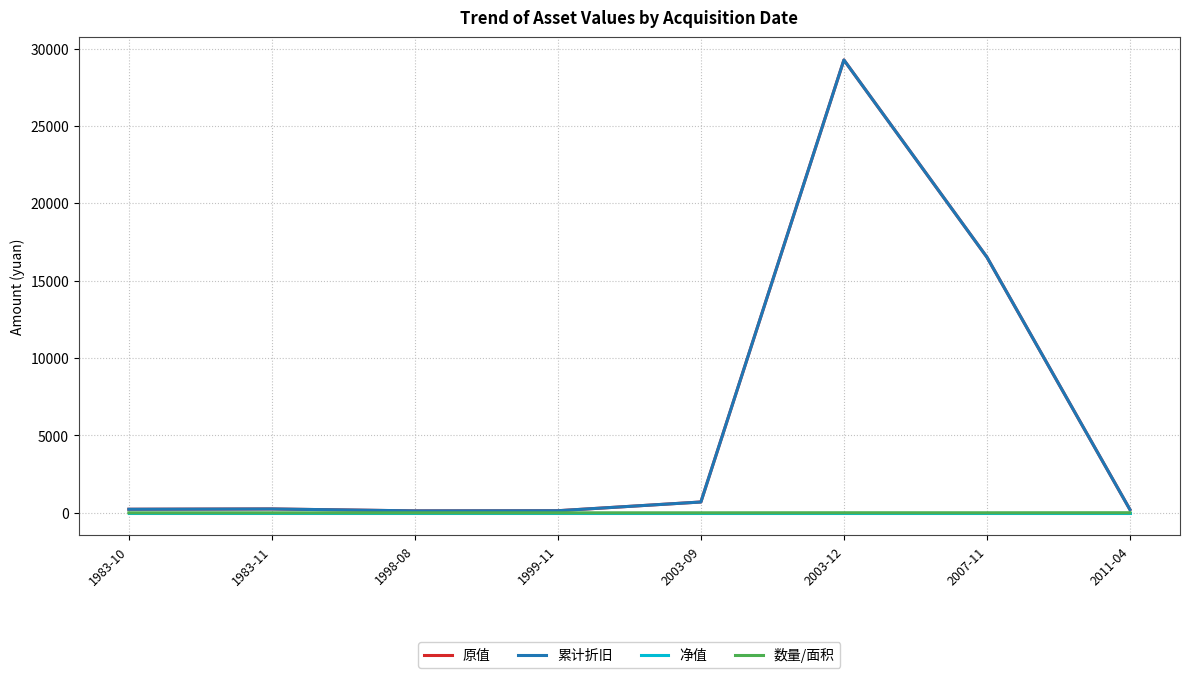

At which category is the sum across all series the highest?

2003-12